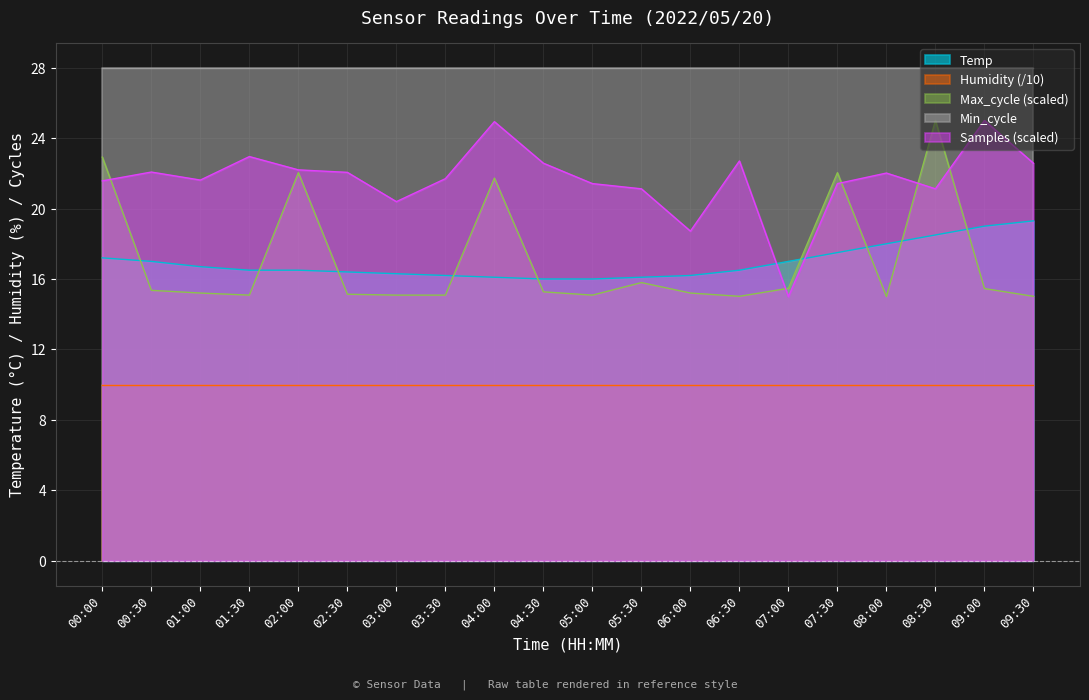

Which category has the lowest value across all series?

08:00